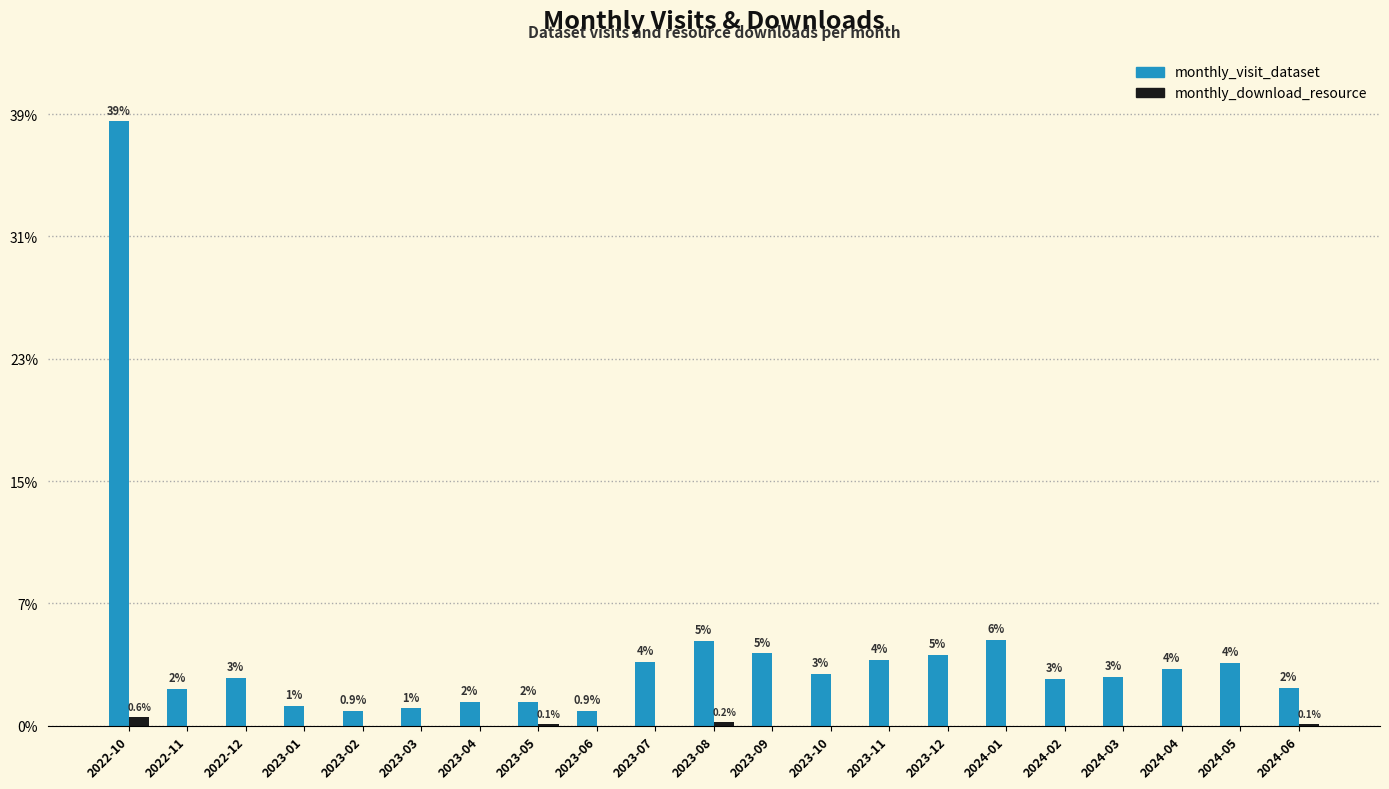

Rank the series by their maximum value, from lowest to highest.

monthly_download_resource, monthly_visit_dataset